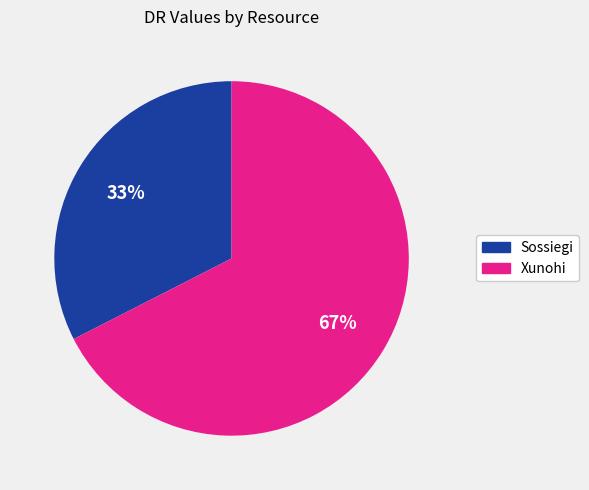

How many slices are in this pie chart?

2